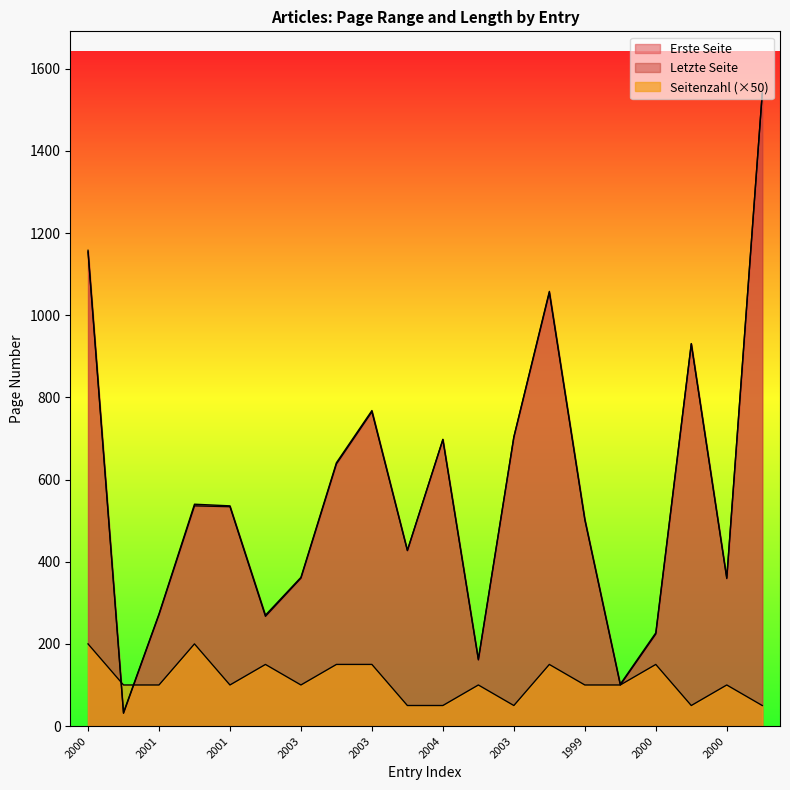

In Seitenzahl, how many points are higher than both neighbors (excluding endpoints)?

6